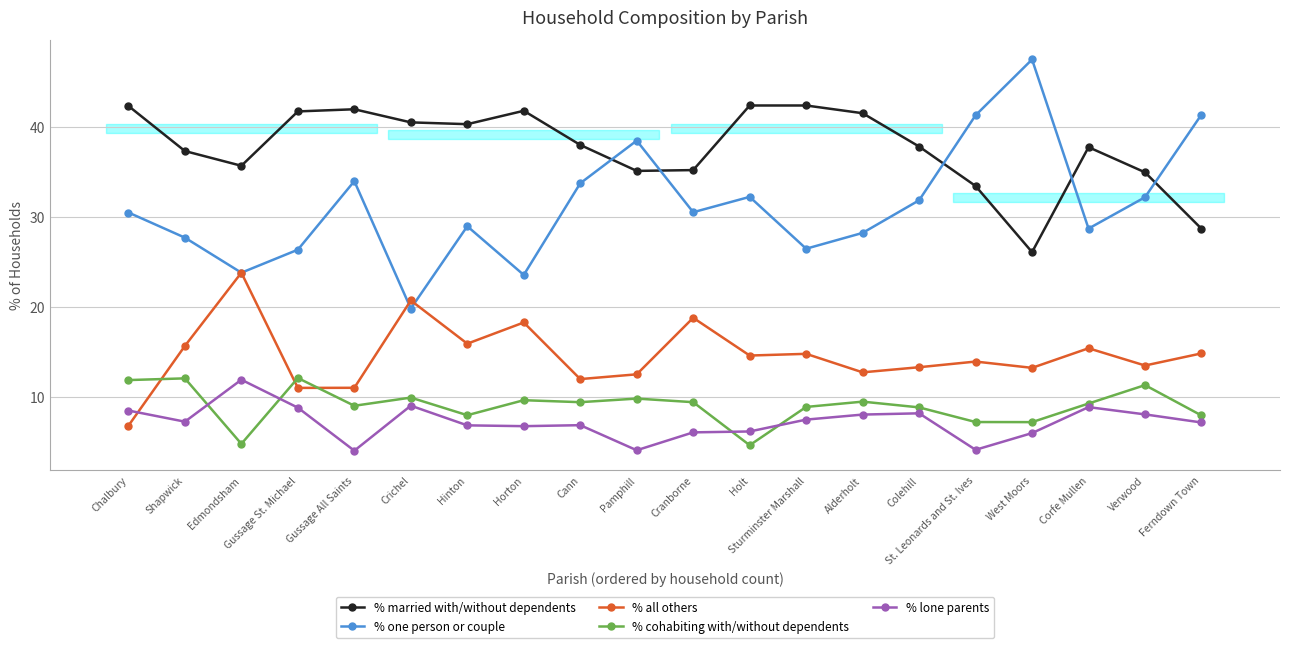

At which category is the sum across all series the highest?

Holt